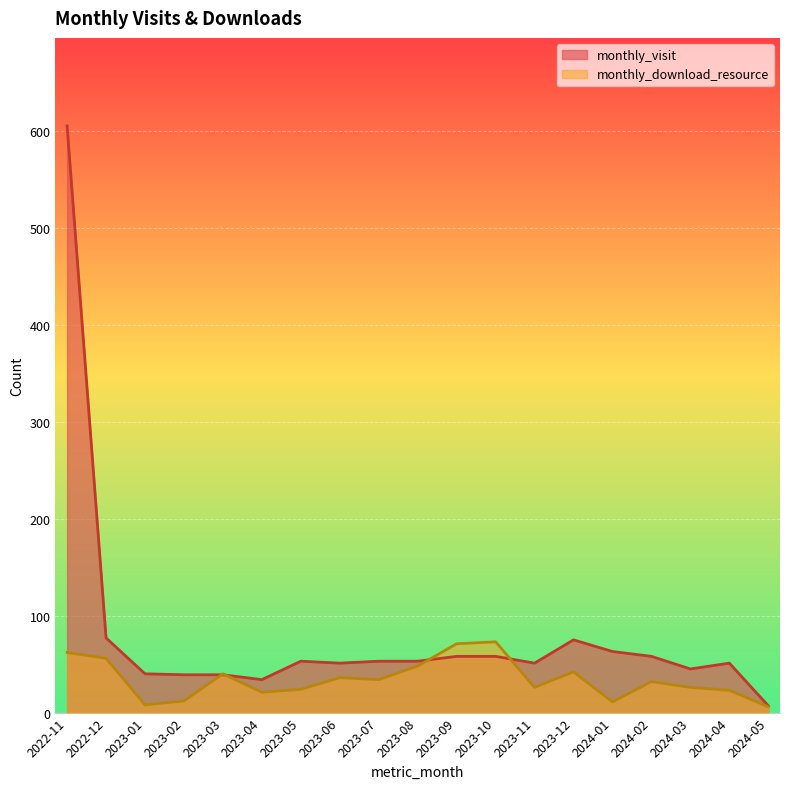

What is the spread (max minus min) of values at 2023-09?

13